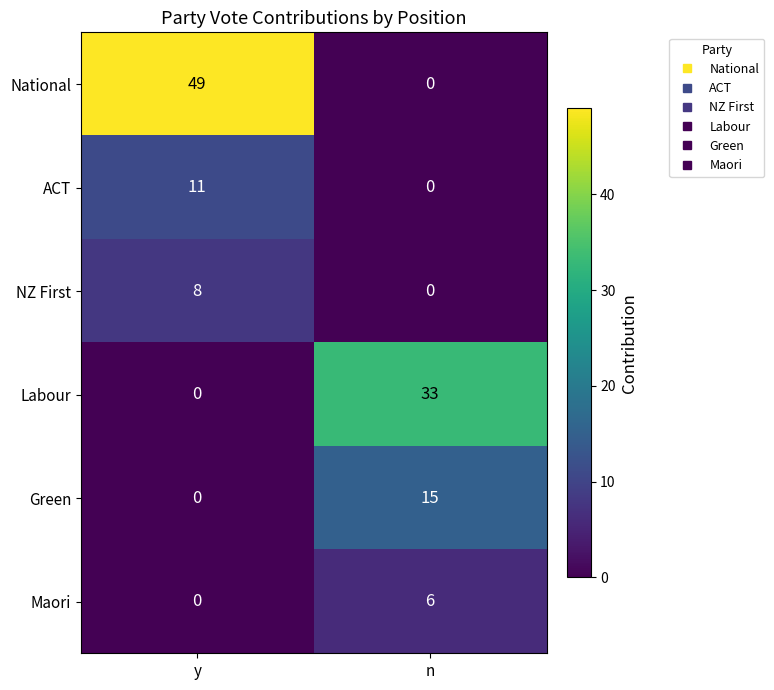

How many series are shown in this chart?

6